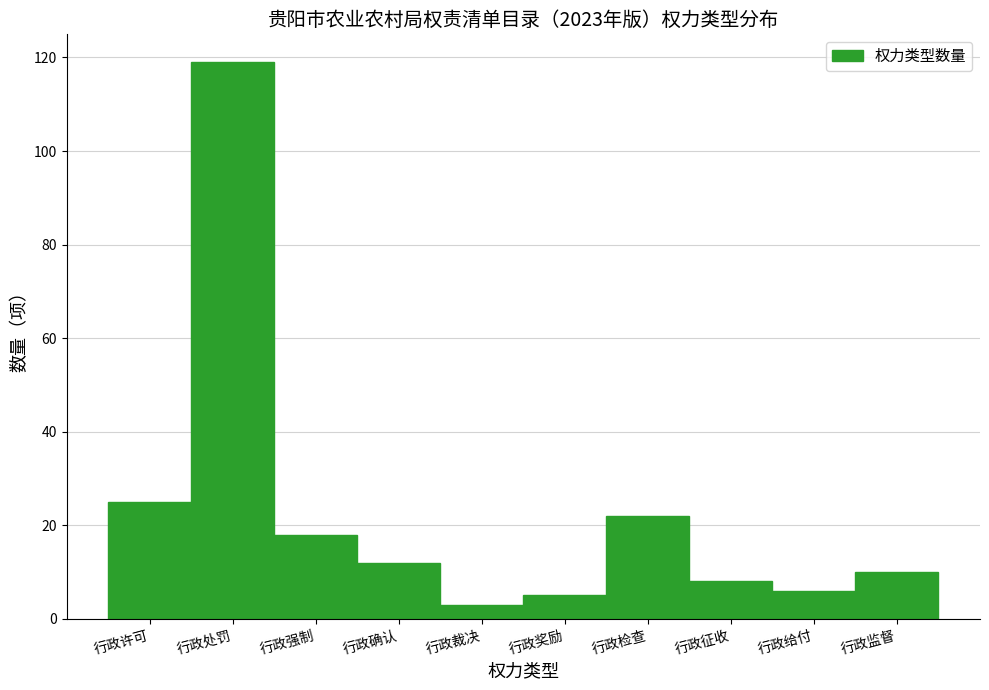

Reading right to left, list all the values displayed in this chart.

10	6	8	22	5	3	12	18	119	25